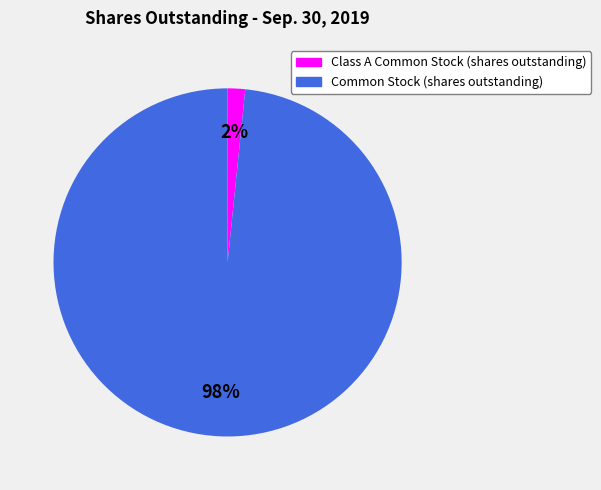

Between Class A Common Stock (shares outstanding) and Common Stock (shares outstanding), which is larger?

Common Stock (shares outstanding)